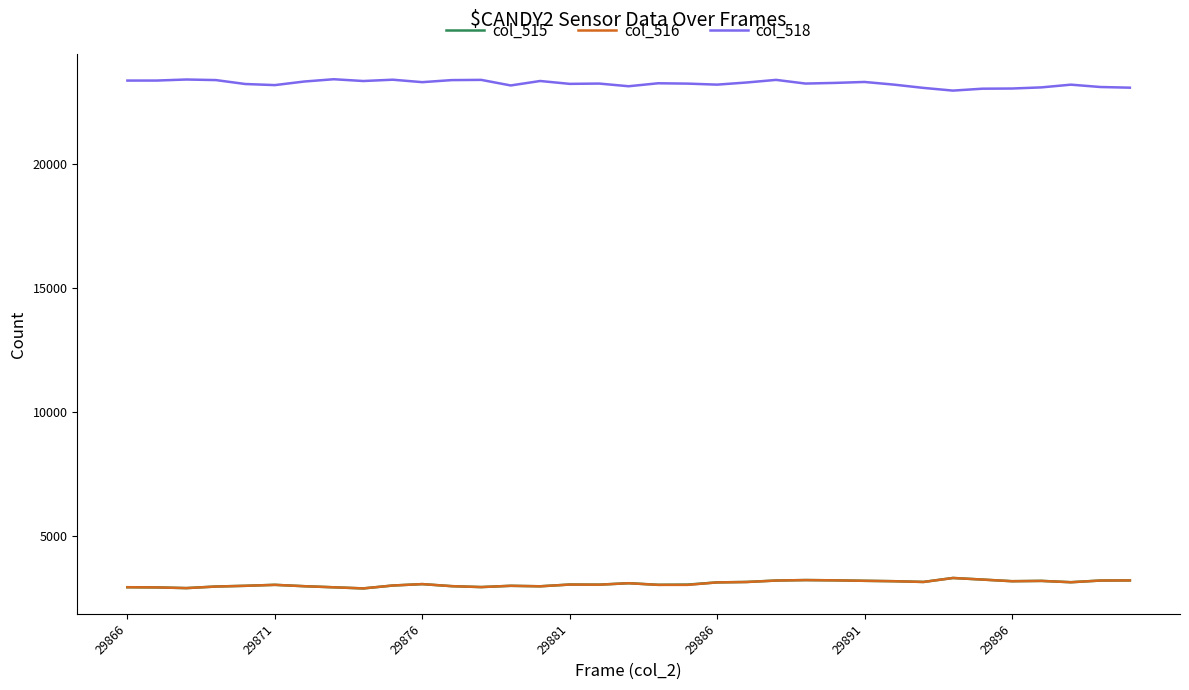

What is the difference between the maximum and second lowest values in the col_518 series?

382